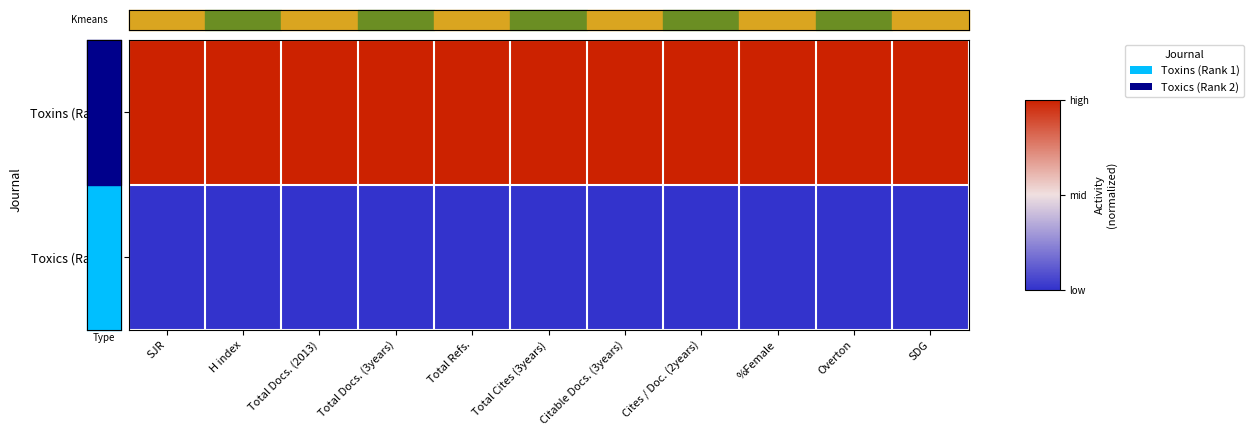

Which series has the widest spread of values?

Toxins (Rank 1)